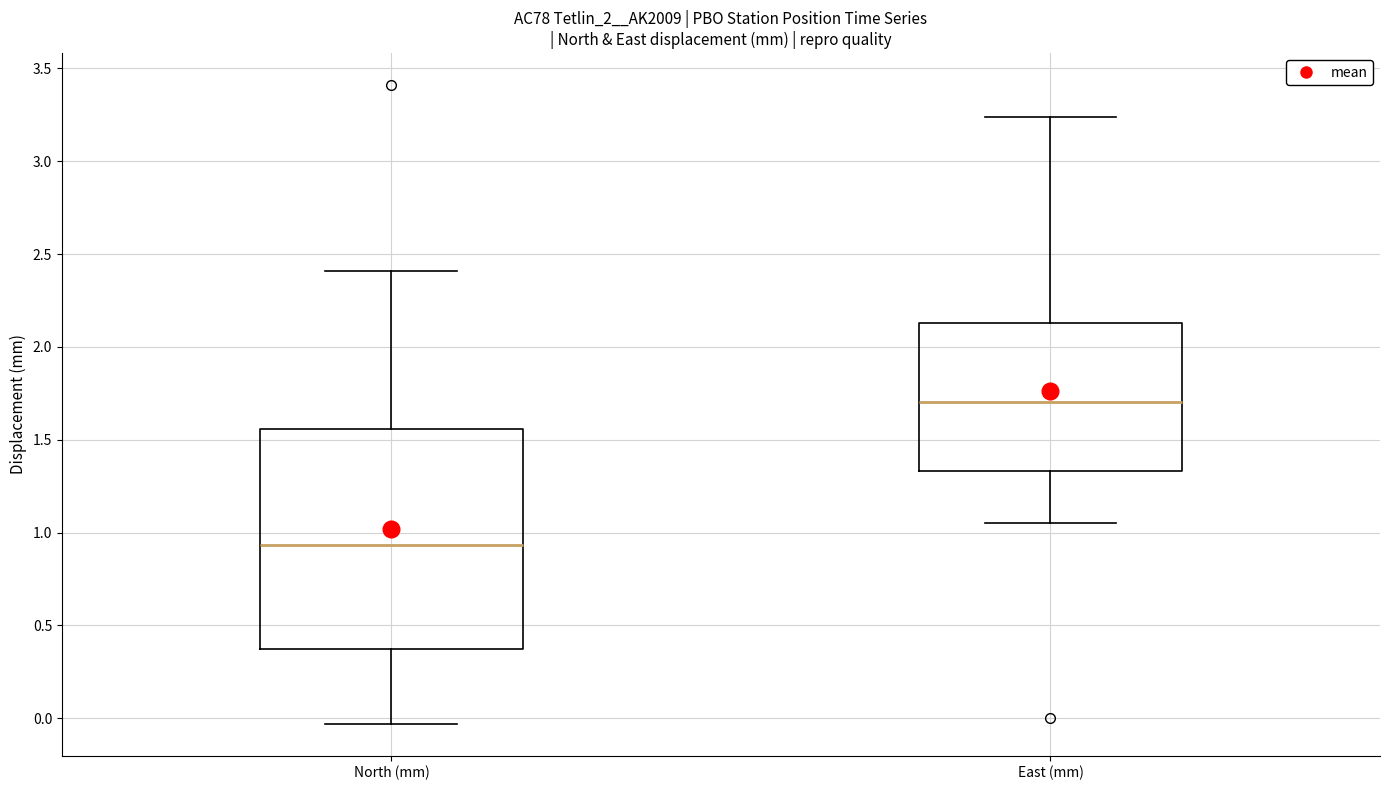

Reading left to right, read every box against the y-axis: the position of its median line, the range the box covers, and the ends of its whiskers. The values are not printed on the chart, so give them approximately, as read against the axis.

North (mm): median 0.95, box 0.40 to 1.55, whiskers -0.05 to 2.40
East (mm): median 1.70, box 1.35 to 2.15, whiskers 1.05 to 3.25